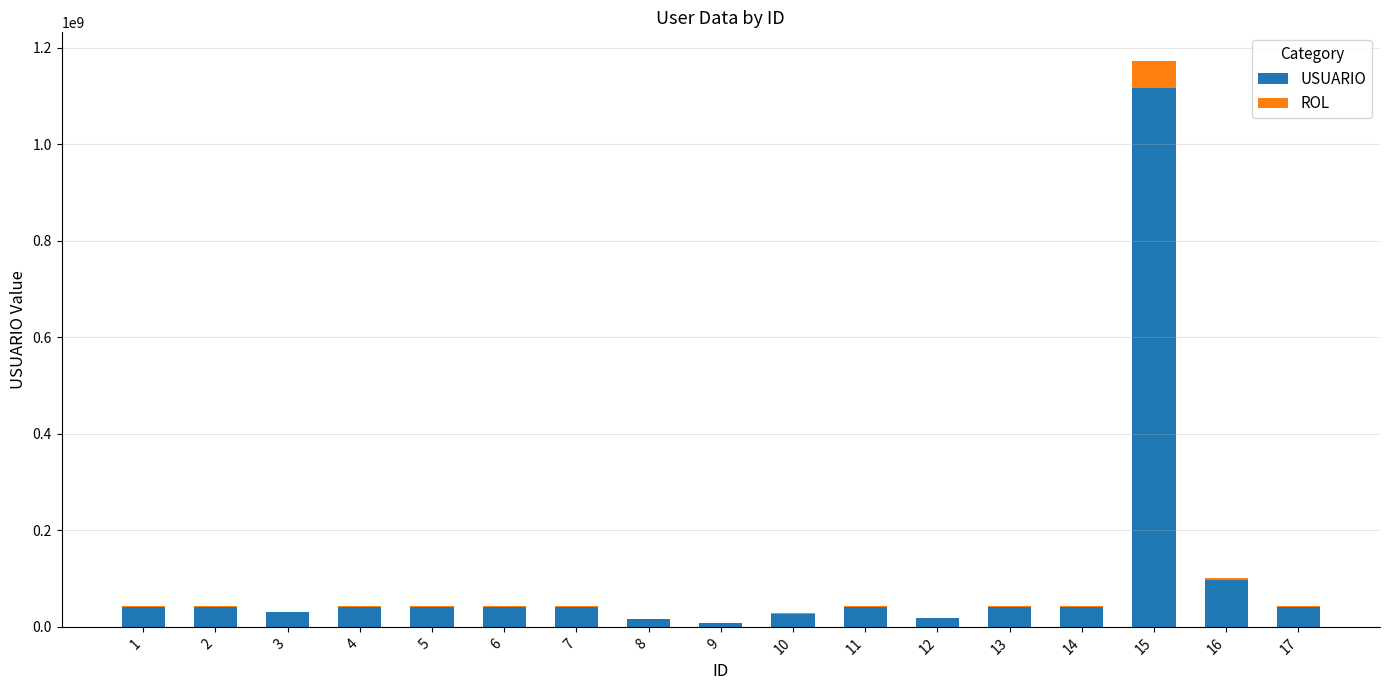

At which category is the sum across all series the highest?

15